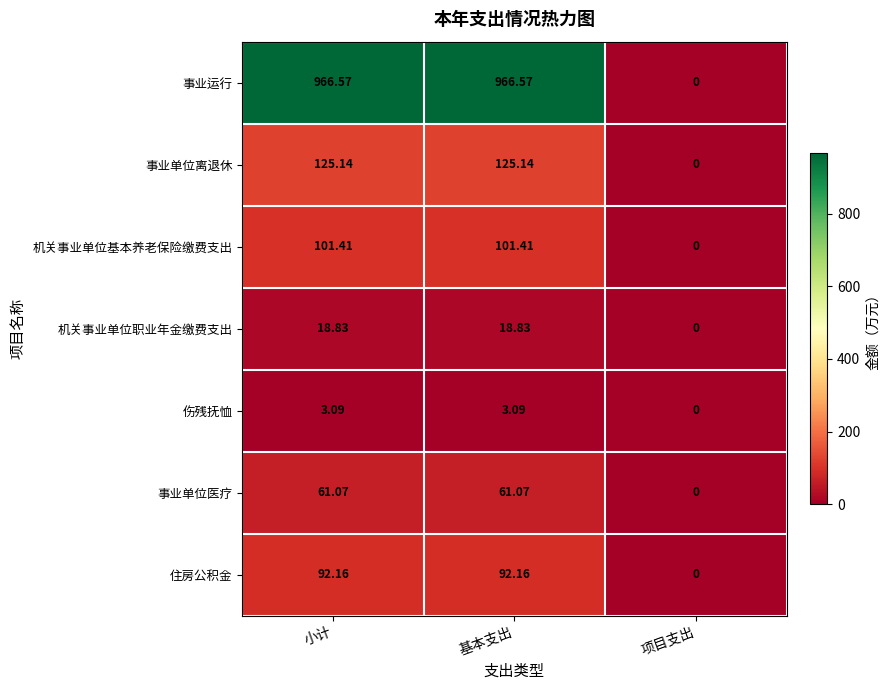

Which series has the largest range (max minus min)?

事业运行